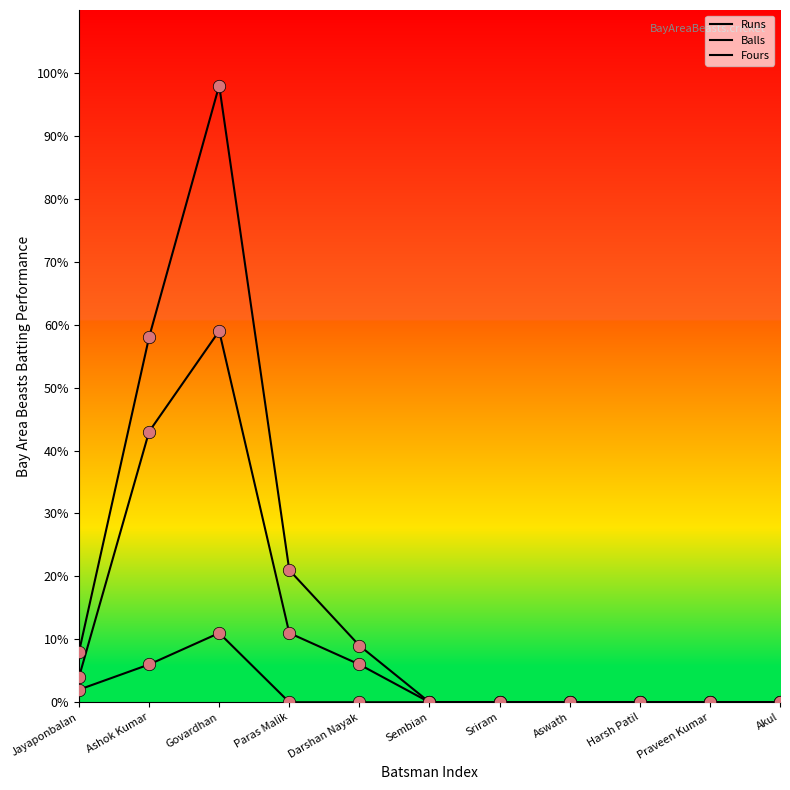

At how many categories does at least one series exceed 74?

1